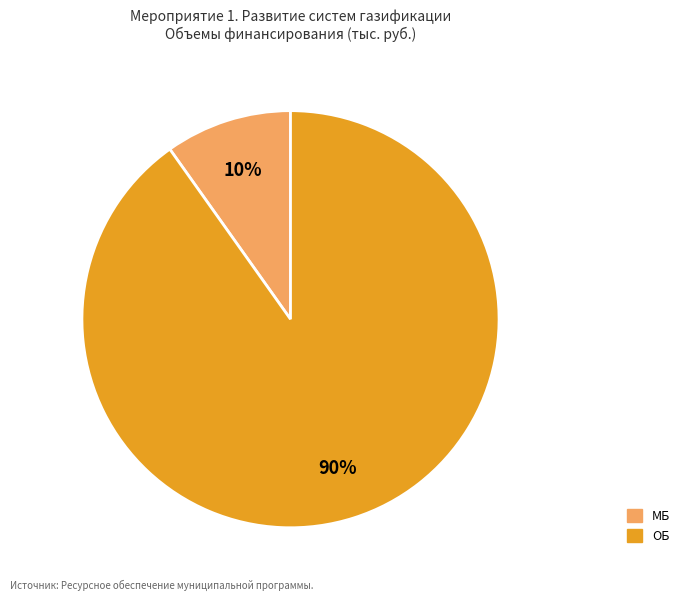

Does any single category account for the majority?

Yes